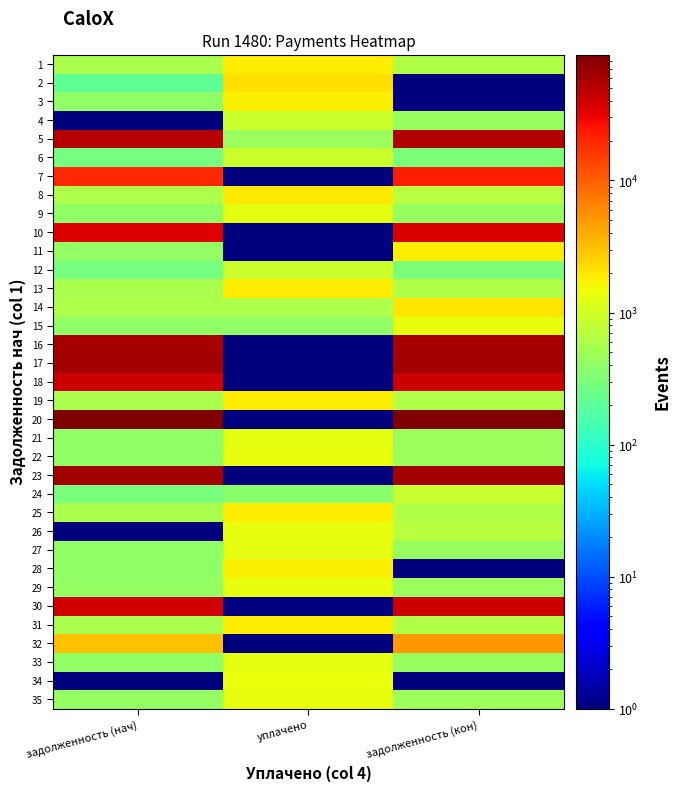

At which category is the sum across all series the highest?

задолженность (кон)